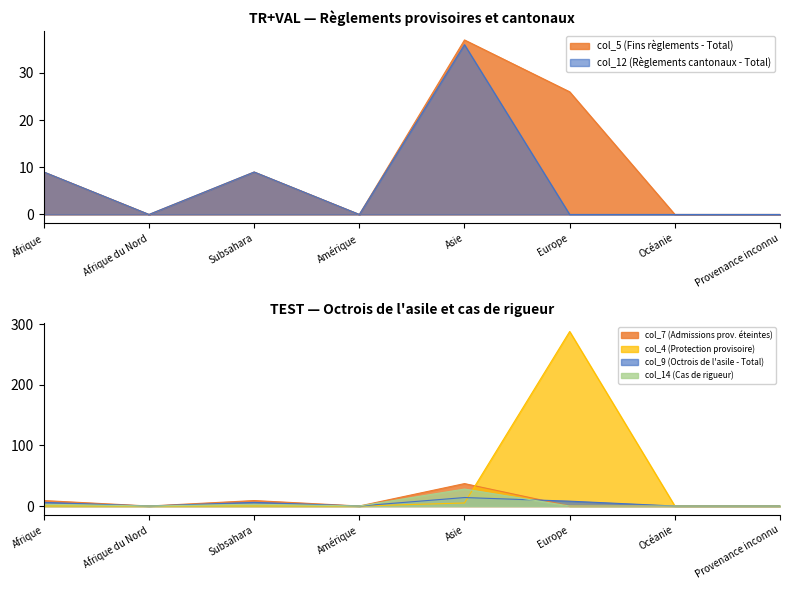

Which series has the largest total across all categories?

col_4 (Protection provisoire)